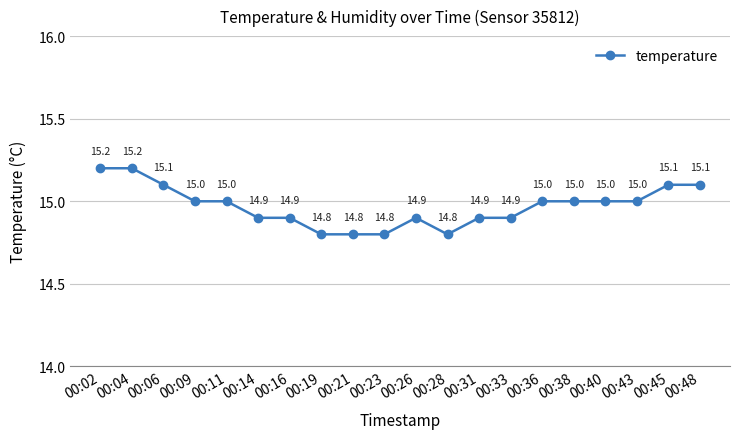

Reading left to right, transcribe all the data shown in this chart.

15.2	15.2	15.1	15.0	15.0	14.9	14.9	14.8	14.8	14.8	14.9	14.8	14.9	14.9	15.0	15.0	15.0	15.0	15.1	15.1